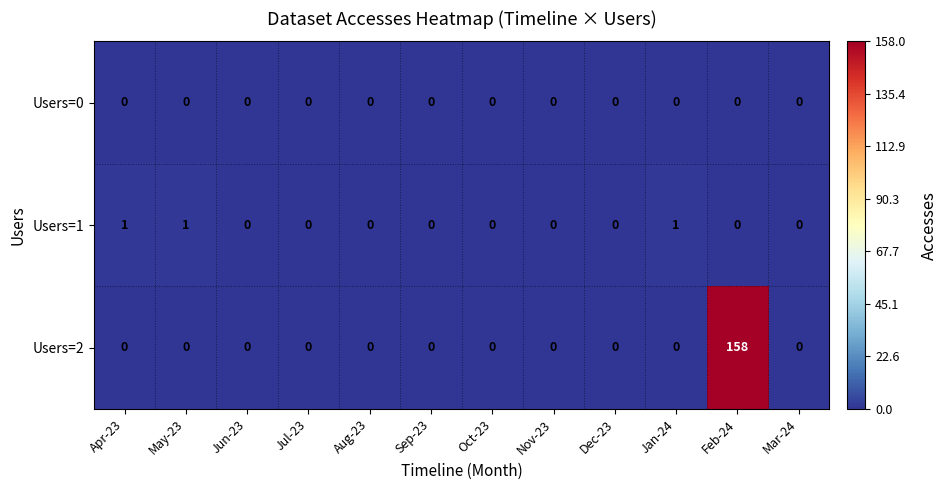

At which category is the sum across all series the highest?

Feb-24